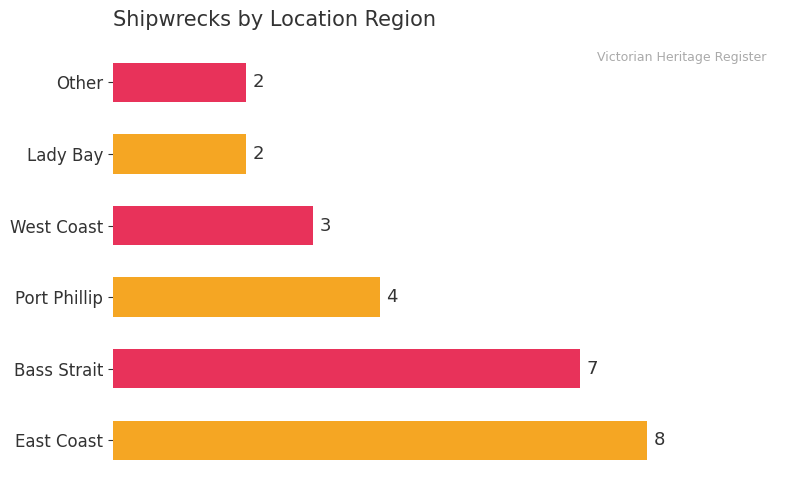

At which label is the value closest to 5?

Port Phillip